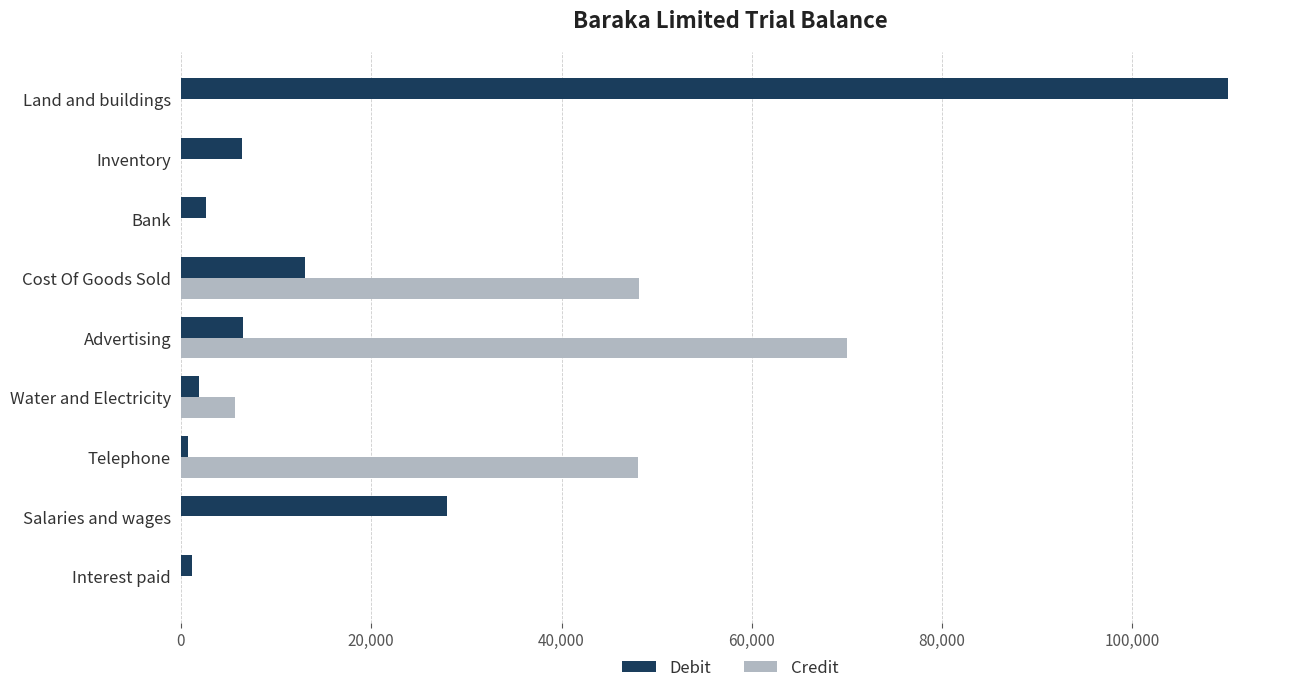

How many distinct data groups are displayed?

2